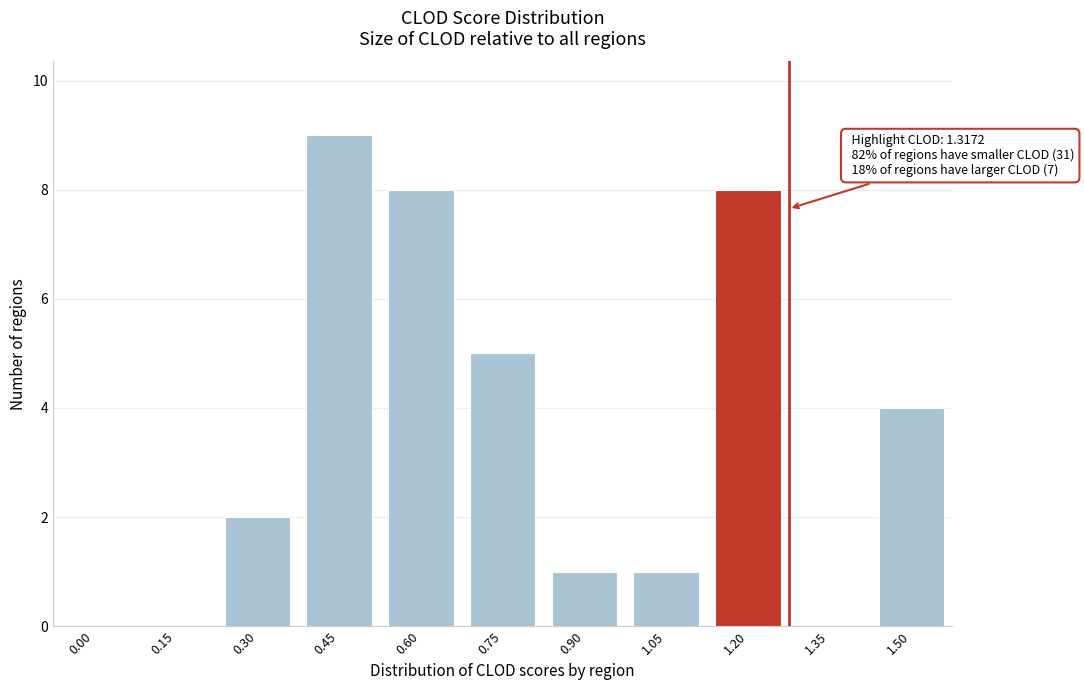

Which has a higher value, 0.00 or 1.20?

1.20